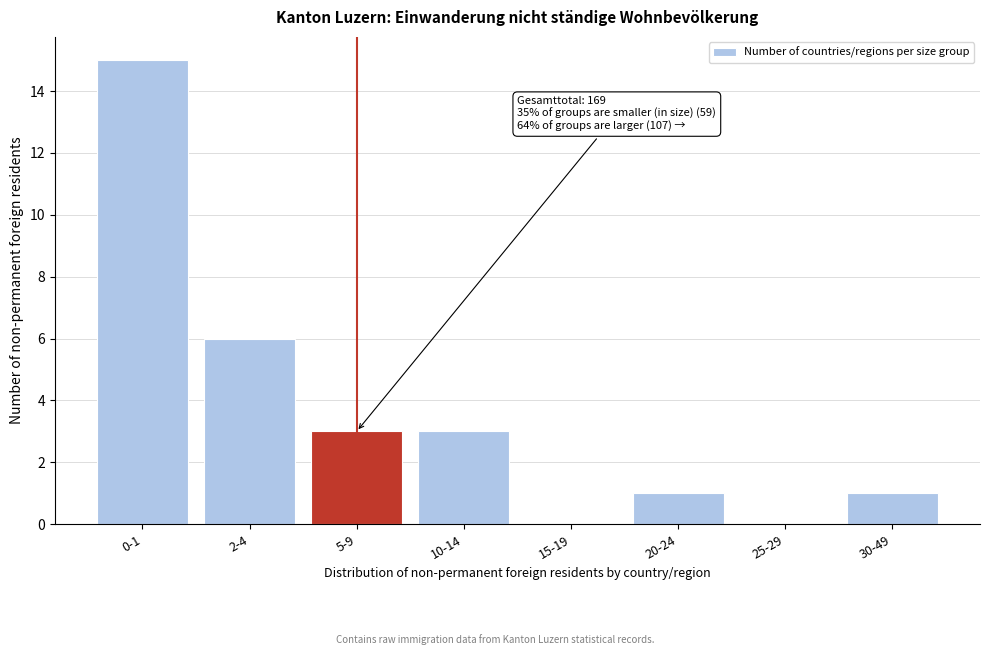

Reading left to right, what are all the values shown in this chart?

0-1=15	2-4=6	5-9=3	10-14=3	15-19=0	20-24=1	25-29=0	30-49=1